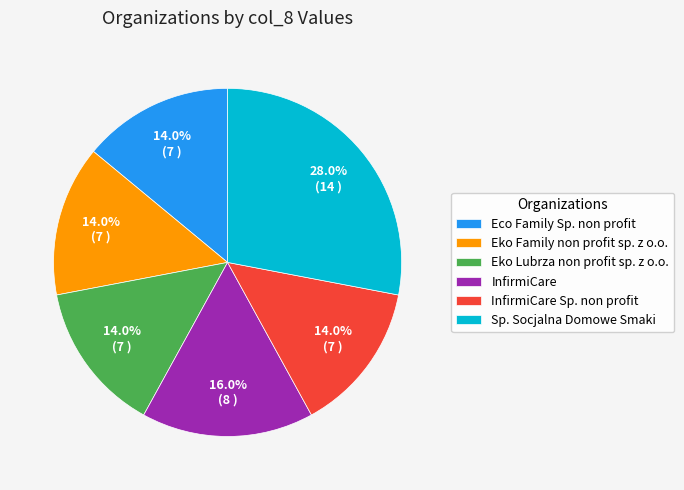

To the nearest percent, what is the average slice percentage?

17%